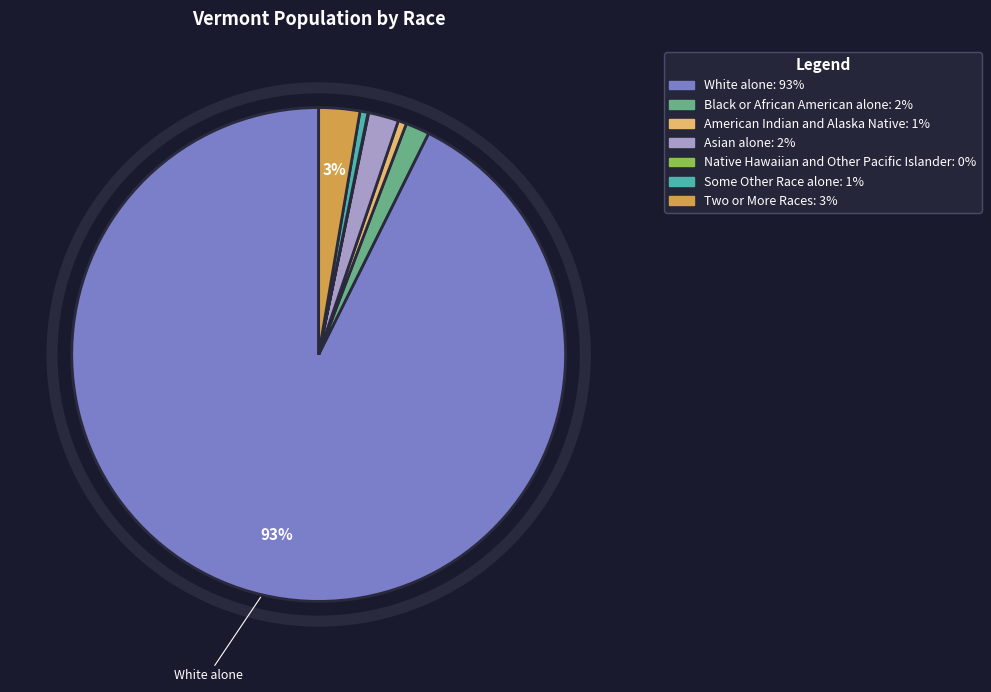

Which has a higher value, Black or African American alone or White alone?

White alone